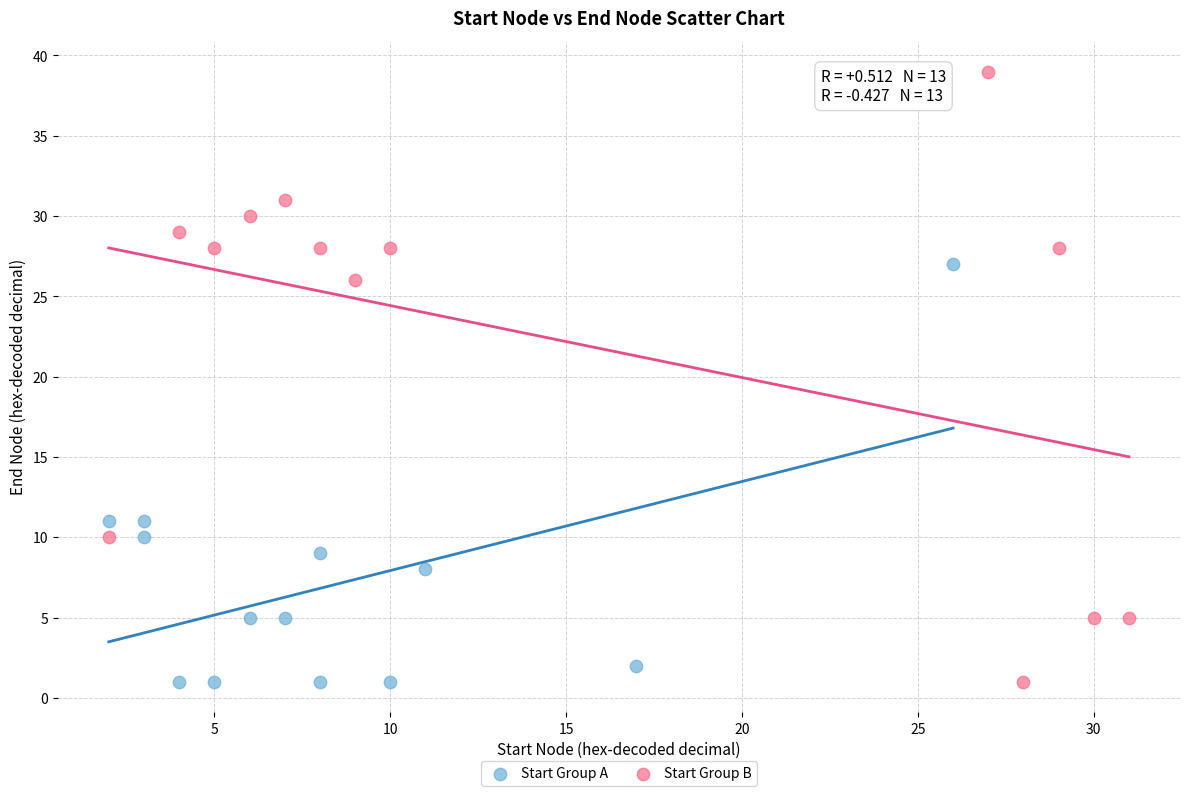

What are all the series names shown in the legend?

Start Group A, Start Group B